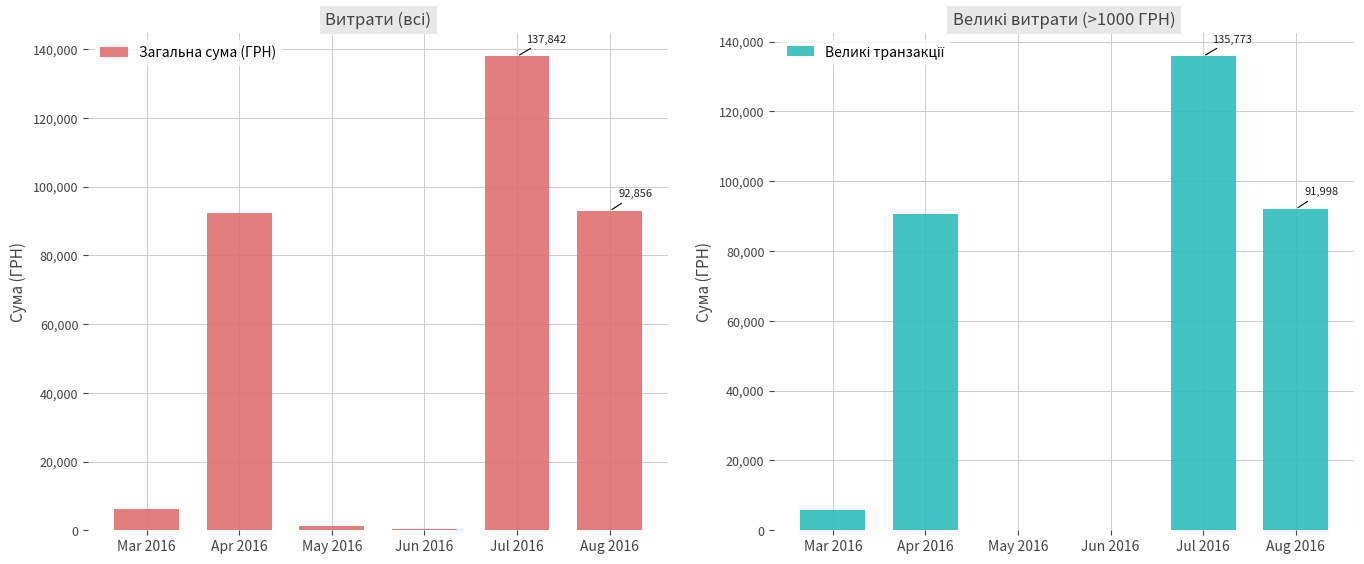

At which category is the sum across all series the highest?

Jul 2016